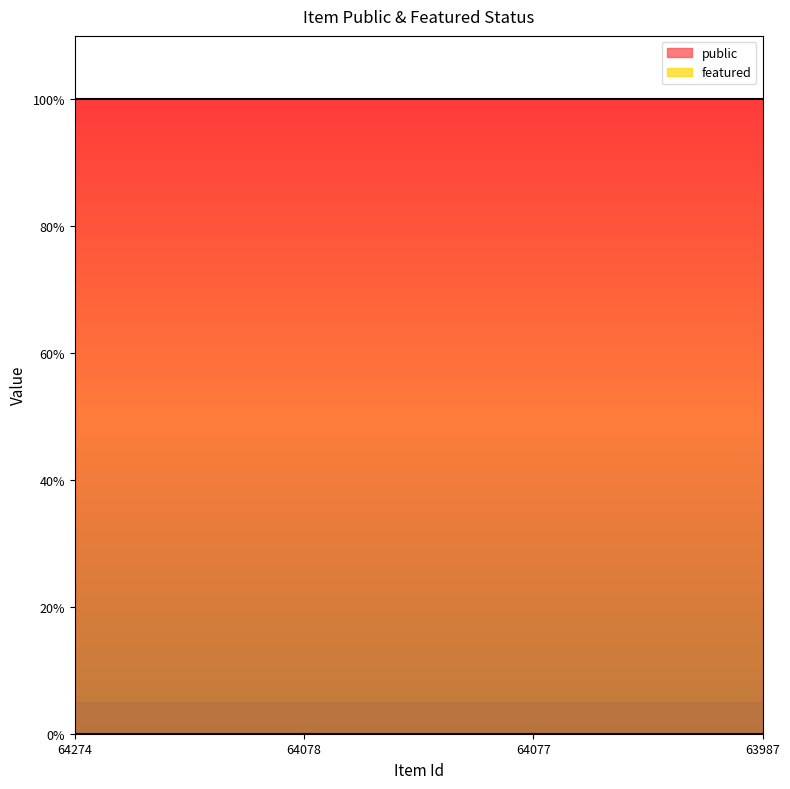

At which label is featured closest to 0?

64274